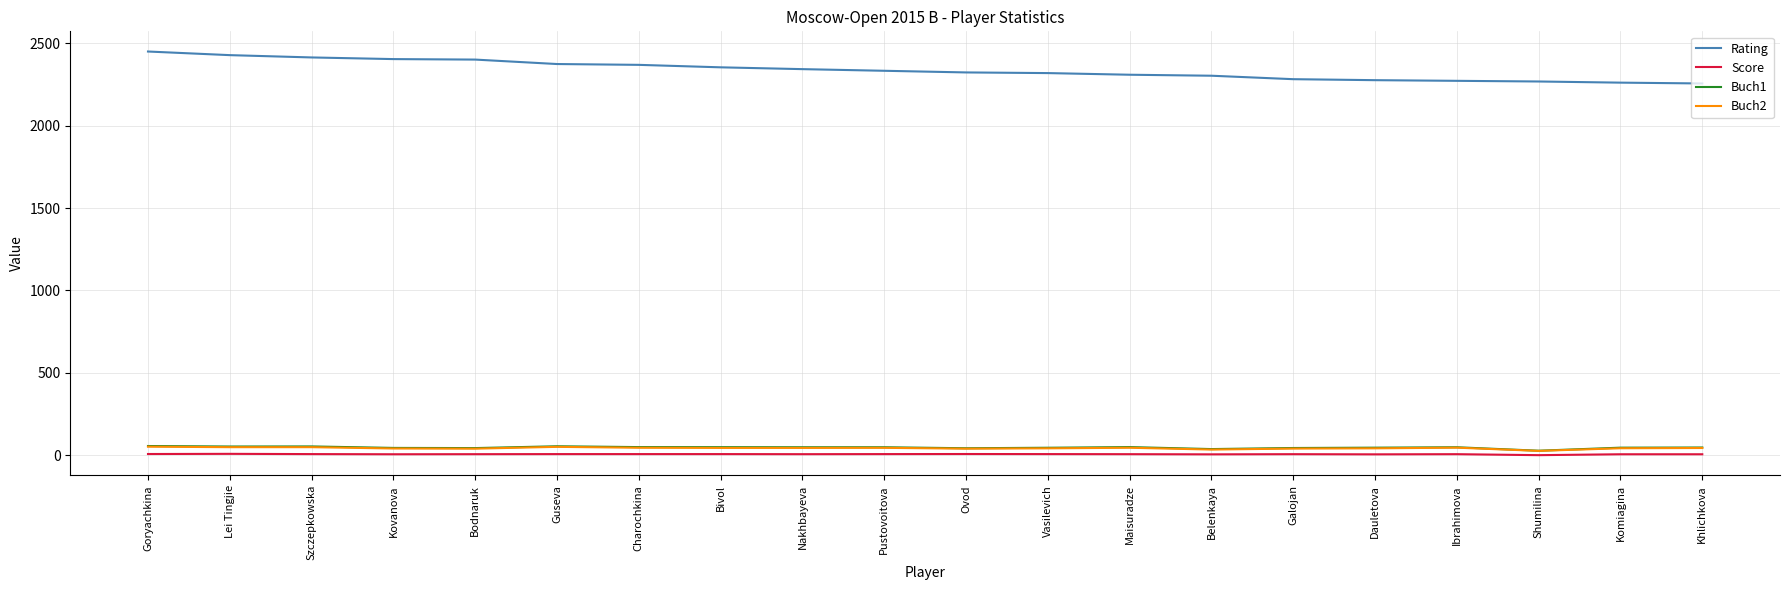

Is it true that Rating equals 2375.0 at Guseva?

True